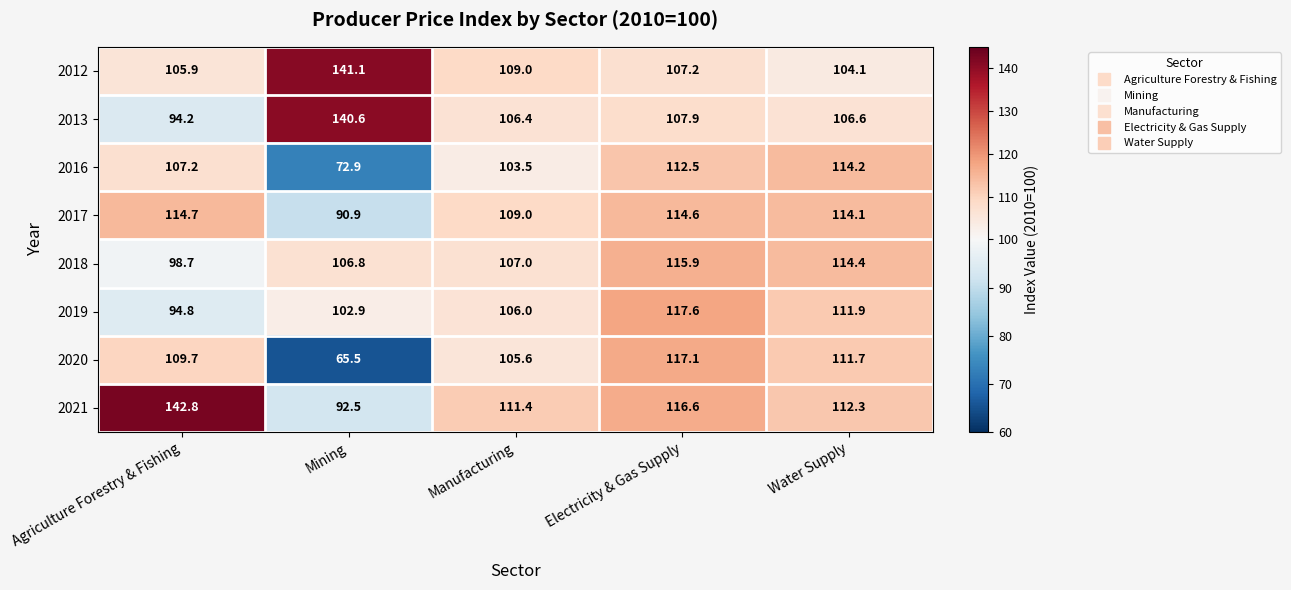

How many series are shown in this chart?

8